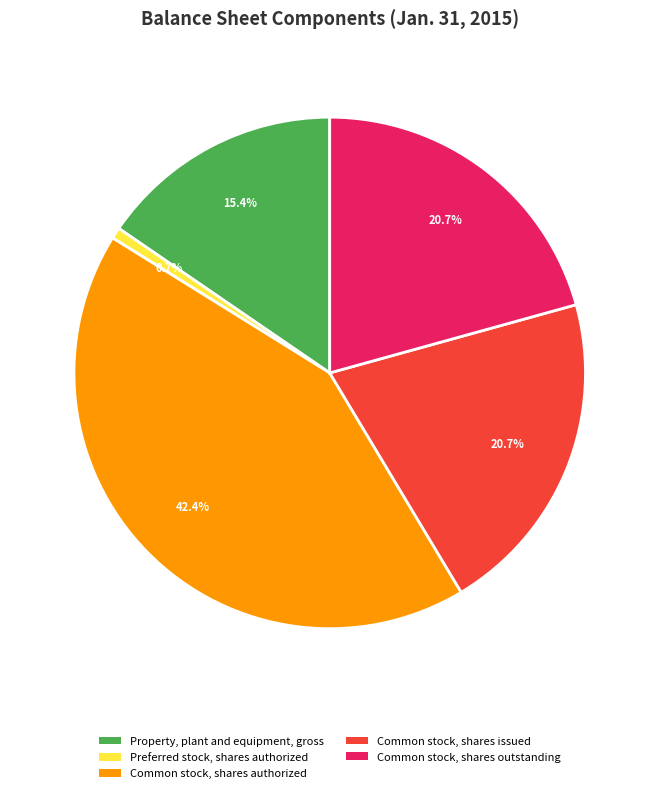

How many segments does this pie chart have?

5